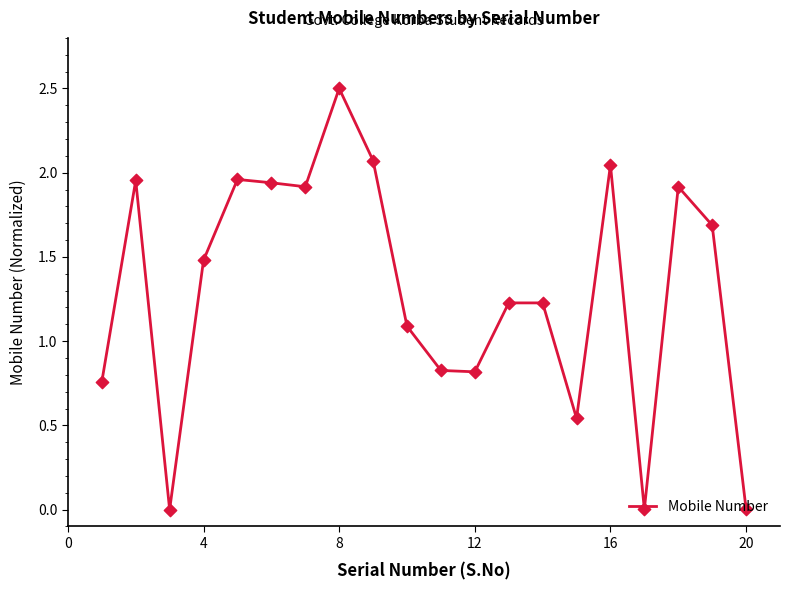

What is the greatest value displayed?

2.5